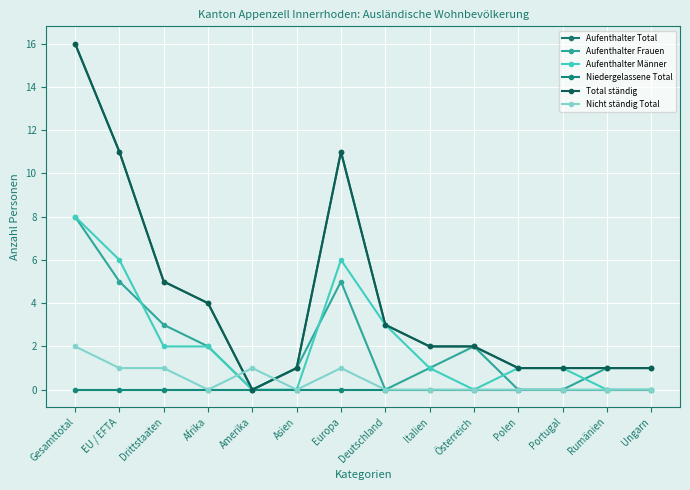

Is this an area chart (filled region under the line)?

No